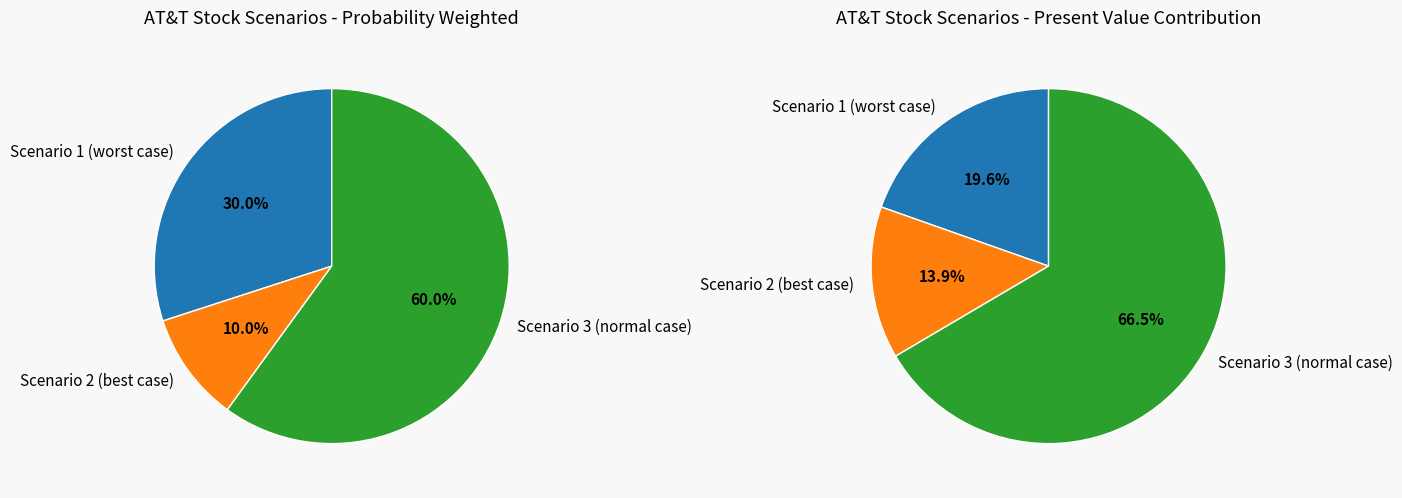

To the nearest percent, what percentage of the pie is Scenario 2 (best case)?

10%